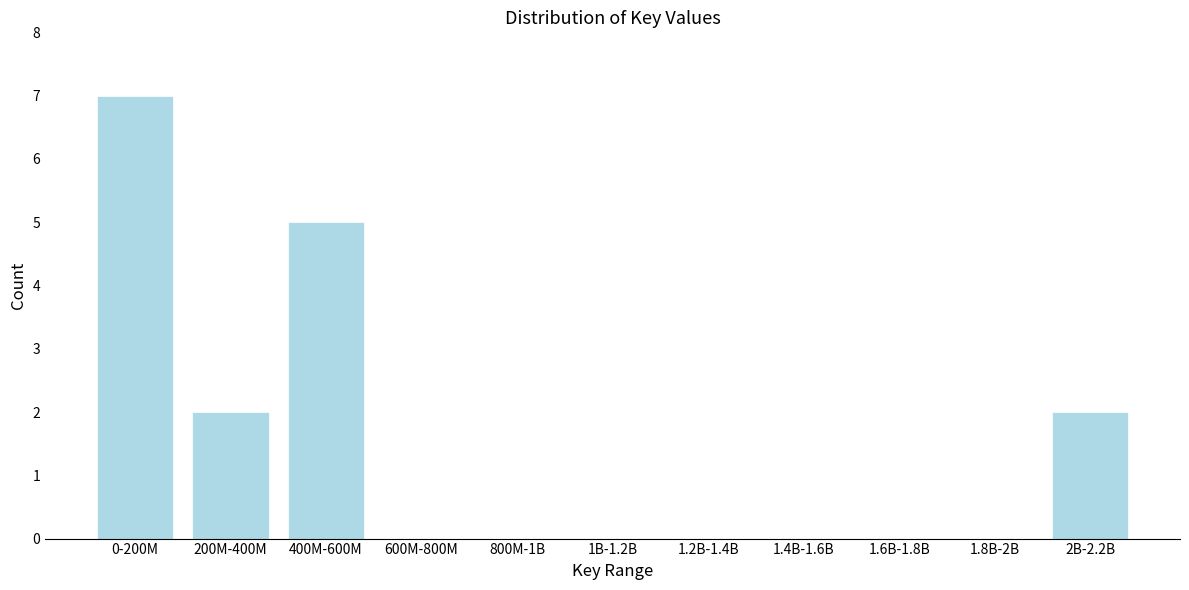

Reading left to right, extract all data points from this chart.

0-200M=7	200M-400M=2	400M-600M=5	600M-800M=0	800M-1B=0	1B-1.2B=0	1.2B-1.4B=0	1.4B-1.6B=0	1.6B-1.8B=0	1.8B-2B=0	2B-2.2B=2